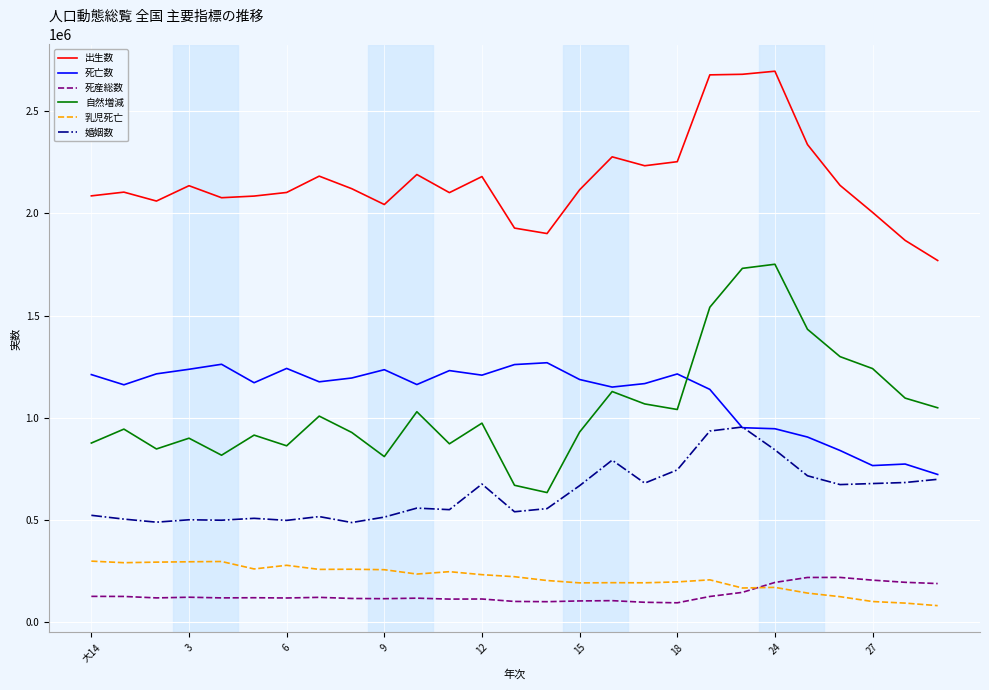

Which series has the largest range (max minus min)?

自然増減